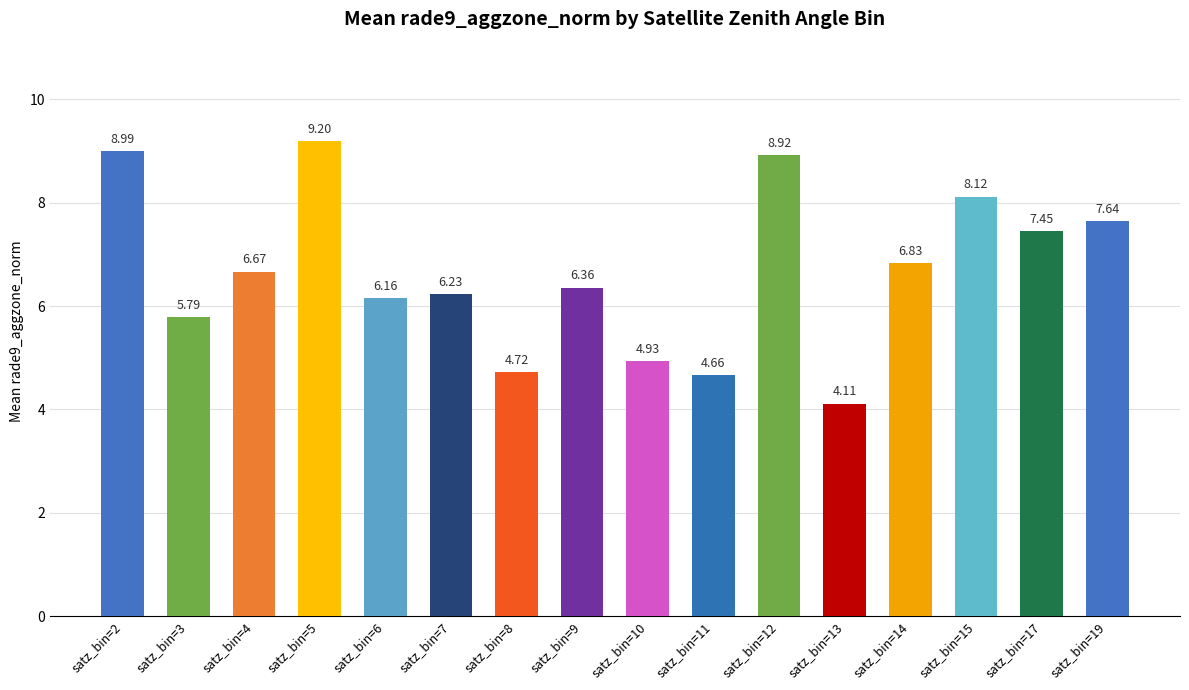

What is the difference between the values at satz_bin=4 and satz_bin=6?

0.5